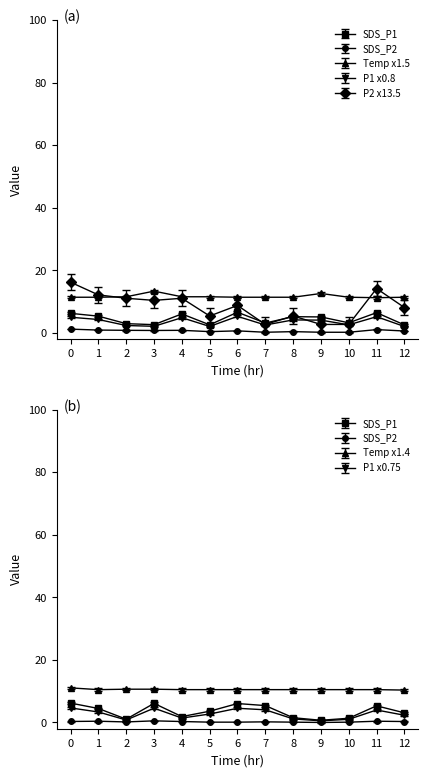

True or false: SDS_P2 and Temp intersect in this chart.

False